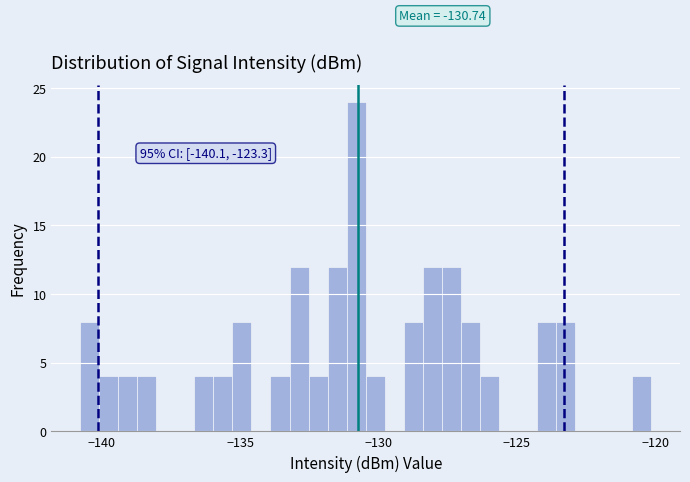

Around what value on the x-axis is the tallest bar? Give the approximate position of its centre, as read against the axis.

-131.0